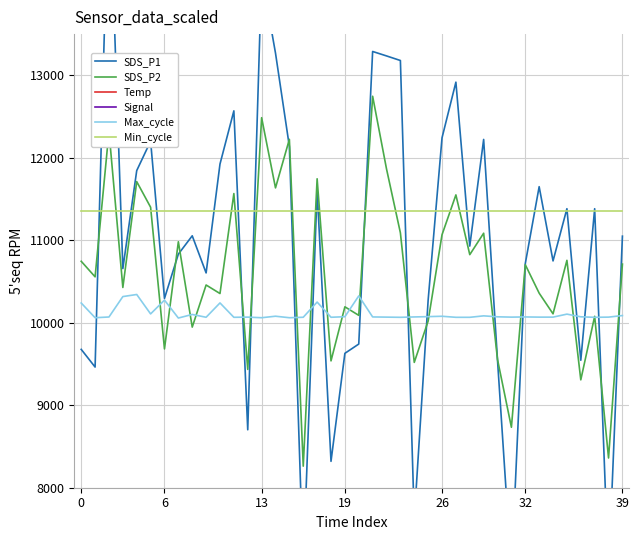

True or false: Min_cycle and Max_cycle cross at least once.

False